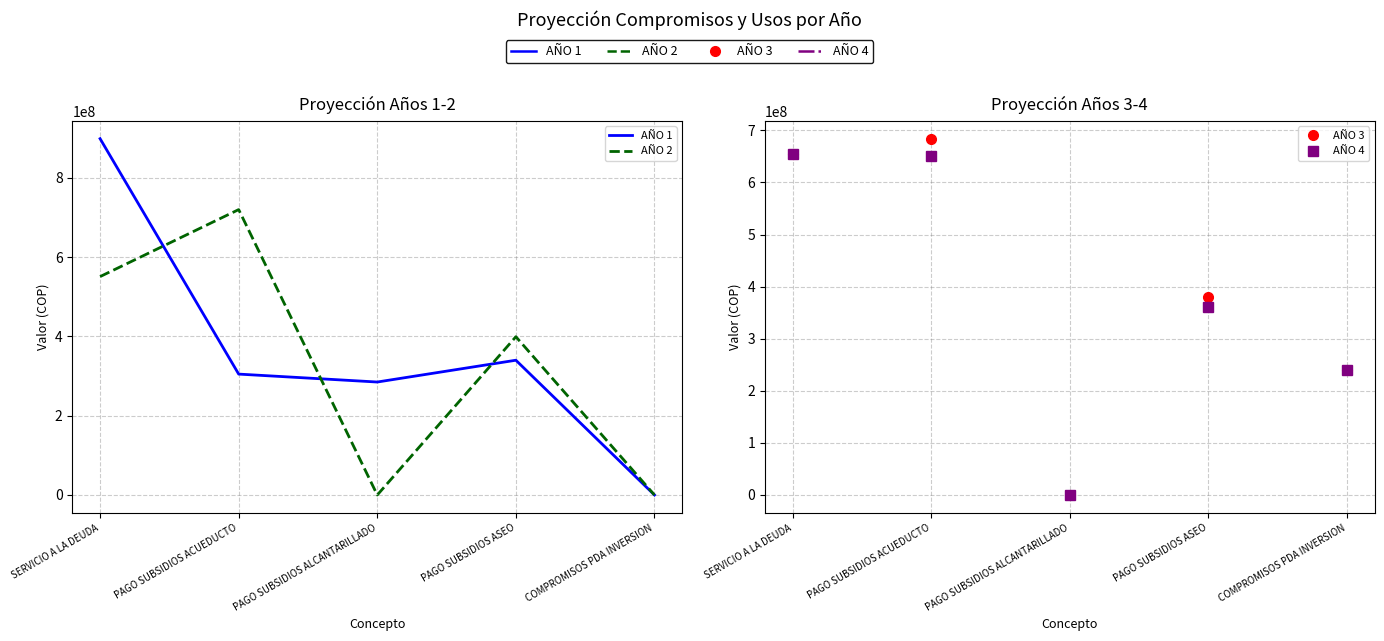

True or false: AÑO 3 and AÑO 2 intersect in this chart.

True